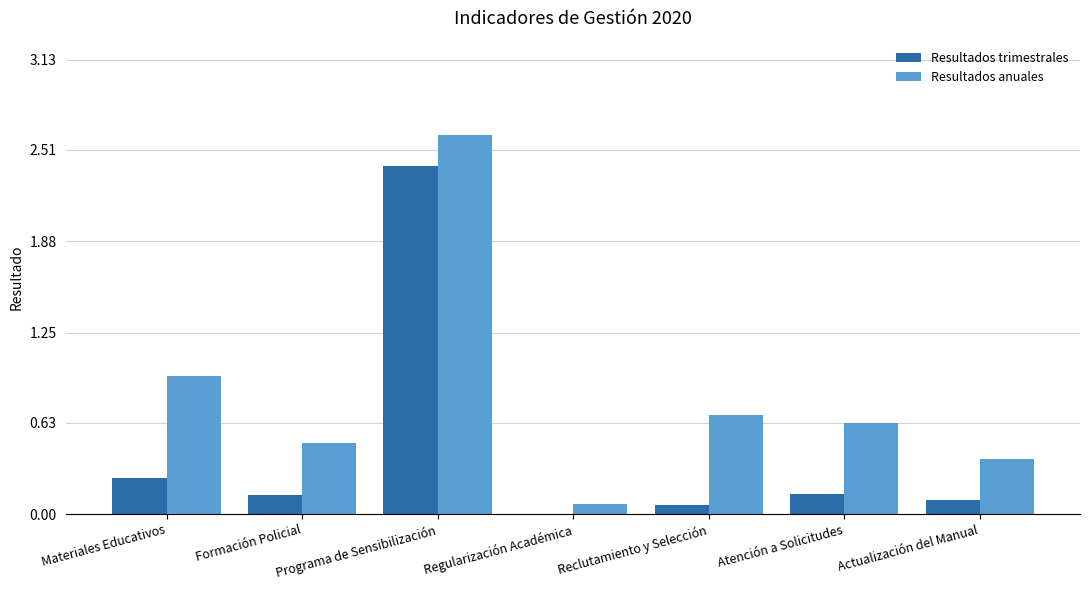

How many series are shown in this chart?

2